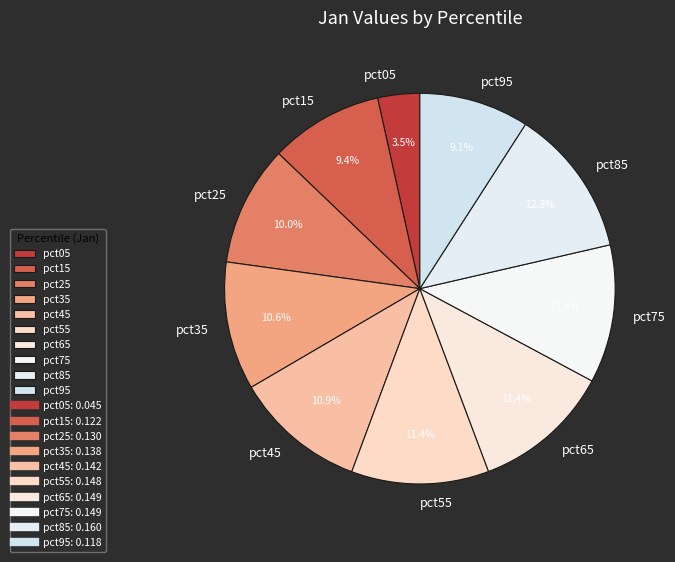

Combined, what portion of the pie is pct85 and pct35?

22.9%